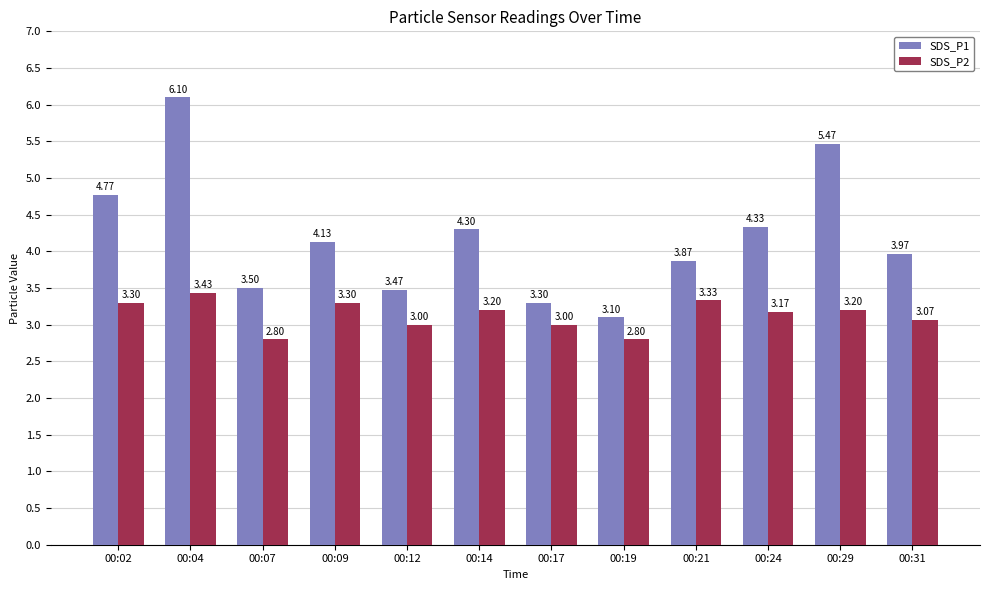

Rank the series at 00:14 from highest to lowest value.

SDS_P1, SDS_P2